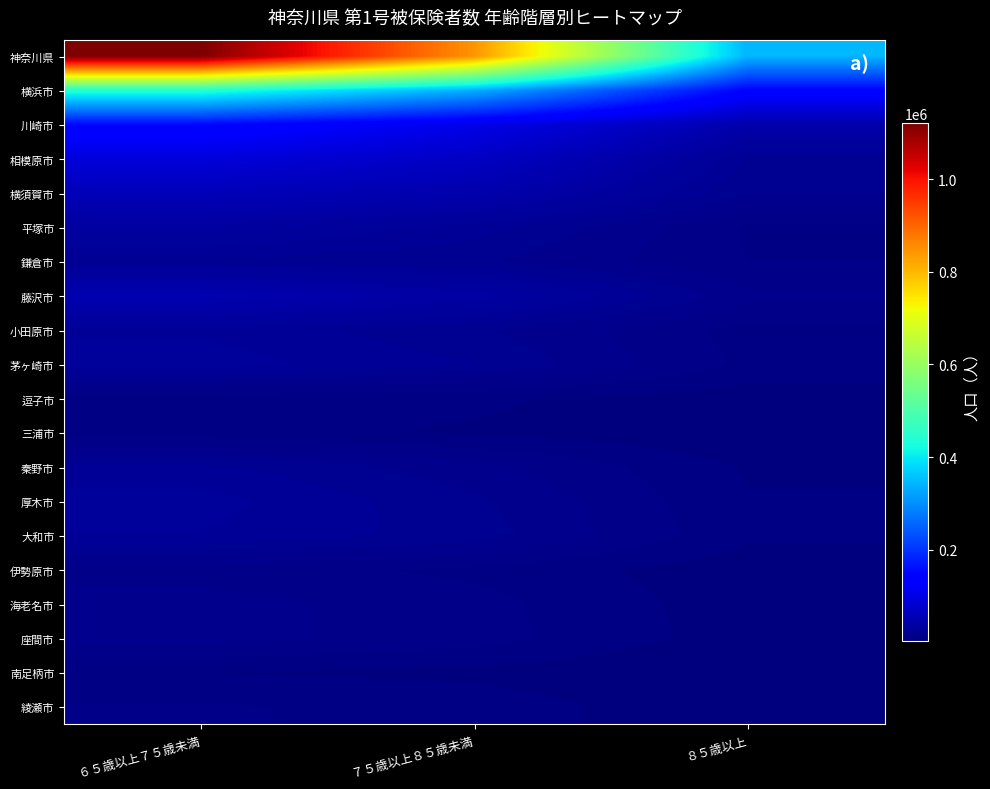

Reading left to right, what are all the values shown in this chart?

神奈川県: ６５歳以上７５歳未満=1122257	７５歳以上８５歳未満=844860	８５歳以上=343576
横浜市: ６５歳以上７５歳未満=442672	７５歳以上８５歳未満=336131	８５歳以上=142770
川崎市: ６５歳以上７５歳未満=149772	７５歳以上８５歳未満=106637	８５歳以上=45388
相模原市: ６５歳以上７５歳未満=91764	７５歳以上８５歳未満=69080	８５歳以上=23466
横須賀市: ６５歳以上７５歳未満=59039	７５歳以上８５歳未満=47608	８５歳以上=19913
平塚市: ６５歳以上７５歳未満=35745	７５歳以上８５歳未満=25984	８５歳以上=10204
鎌倉市: ６５歳以上７５歳未満=23192	７５歳以上８５歳未満=20349	８５歳以上=10802
藤沢市: ６５歳以上７５歳未満=50978	７５歳以上８５歳未満=39096	８５歳以上=16288
小田原市: ６５歳以上７５歳未満=27560	７５歳以上８５歳未満=20339	８５歳以上=9046
茅ヶ崎市: ６５歳以上７５歳未満=30635	７５歳以上８５歳未満=24000	８５歳以上=9756
逗子市: ６５歳以上７５歳未満=7920	７５歳以上８５歳未満=7233	８５歳以上=3699
三浦市: ６５歳以上７５歳未満=7998	７５歳以上８５歳未満=5838	８５歳以上=2650
秦野市: ６５歳以上７５歳未満=25448	７５歳以上８５歳未満=16692	８５歳以上=5999
厚木市: ６５歳以上７５歳未満=30163	７５歳以上８５歳未満=20470	８５歳以上=6644
大和市: ６５歳以上７５歳未満=27973	７５歳以上８５歳未満=21817	８５歳以上=7292
伊勢原市: ６５歳以上７５歳未満=13145	７５歳以上８５歳未満=9664	８５歳以上=3469
海老名市: ６５歳以上７５歳未満=17061	７５歳以上８５歳未満=12341	８５歳以上=3818
座間市: ６５歳以上７５歳未満=16906	７５歳以上８５歳未満=12686	８５歳以上=4062
南足柄市: ６５歳以上７５歳未満=6442	７５歳以上８５歳未満=5139	８５歳以上=2016
綾瀬市: ６５歳以上７５歳未満=11354	７５歳以上８５歳未満=9153	８５歳以上=2477